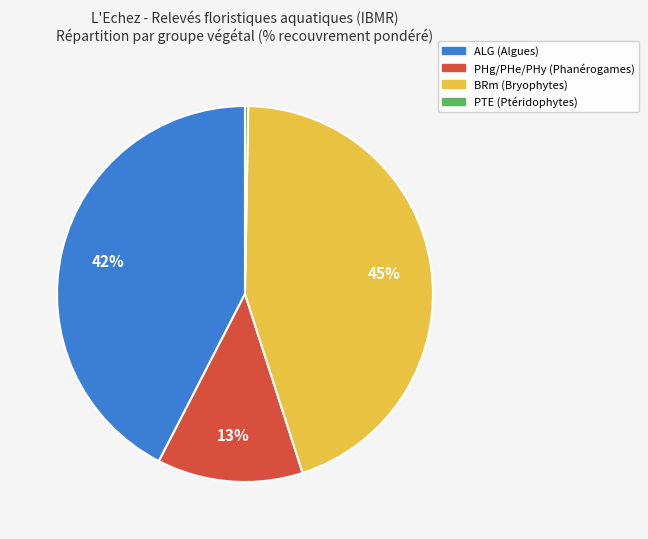

Combined, do BRm (Bryophytes) and ALG (Algues) account for over 50%?

Yes